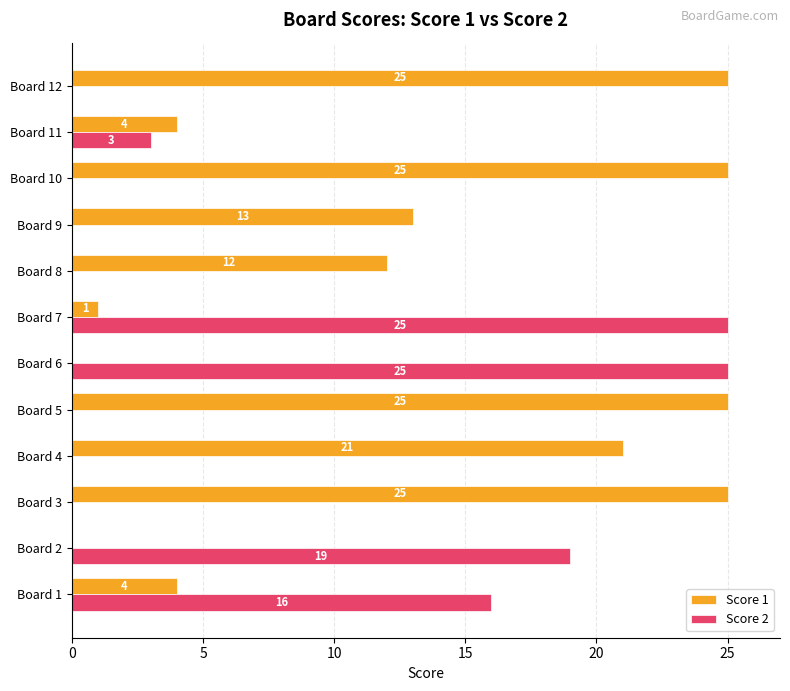

True or false: Score 1 has a value of 36 at Board 10.

False